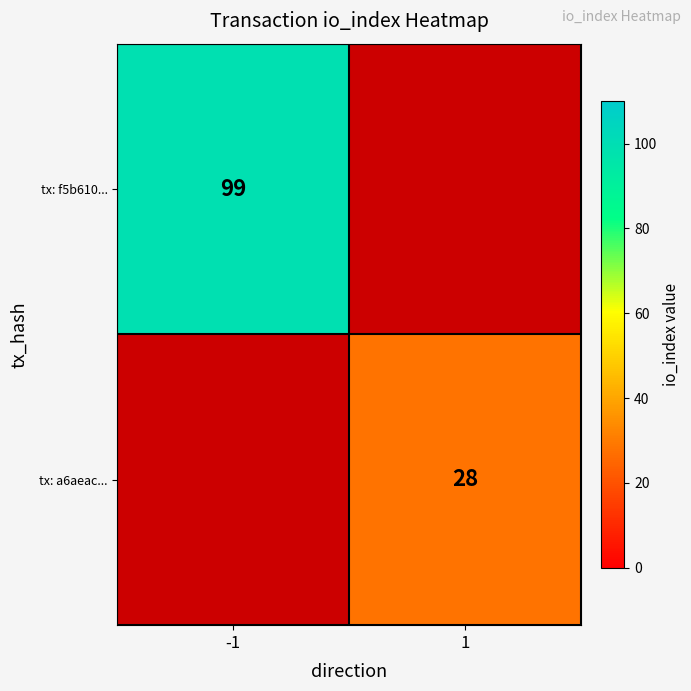

Is it true that tx: f5b610... equals 99 at -1?

True